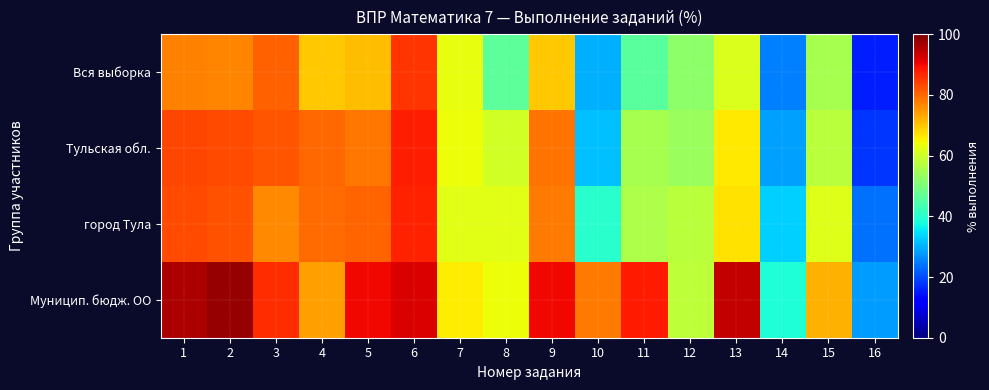

What is the difference between the highest and lowest values at 7?

3.8